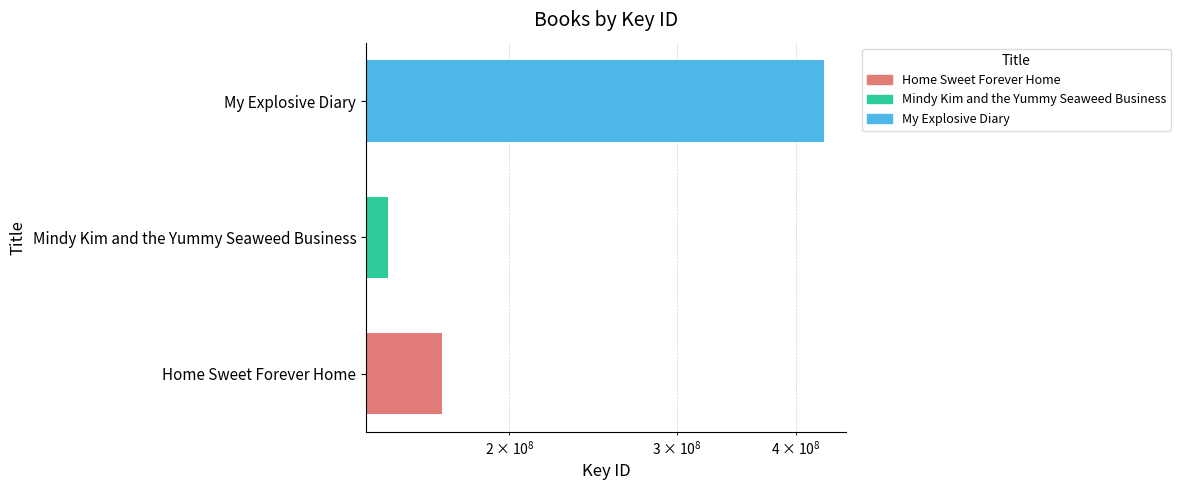

Which has a higher value, My Explosive Diary or Home Sweet Forever Home?

My Explosive Diary